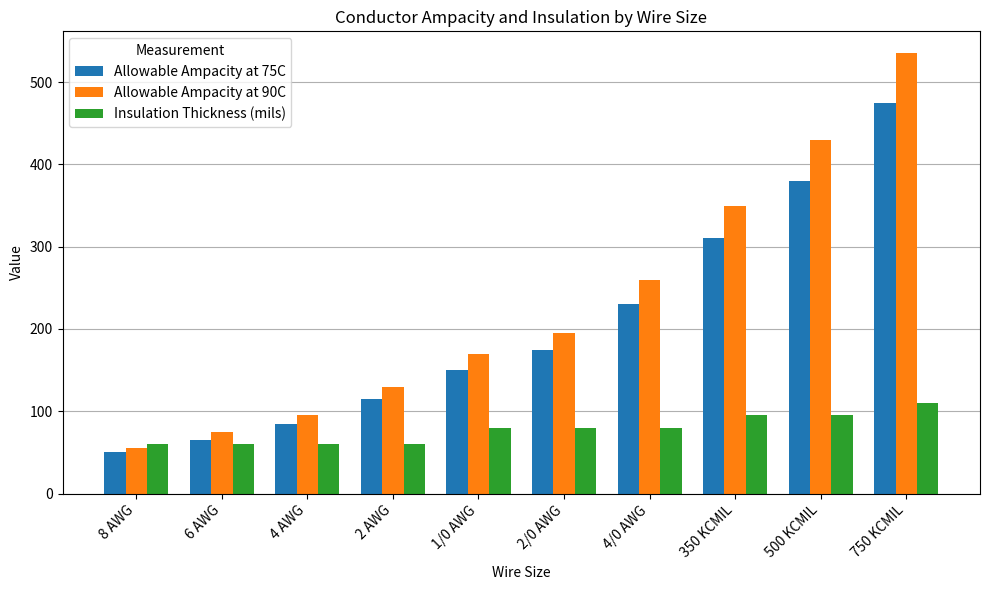

List the labels in order of Allowable Ampacity at 75C value, largest first.

750 KCMIL, 500 KCMIL, 350 KCMIL, 4/0 AWG, 2/0 AWG, 1/0 AWG, 2 AWG, 4 AWG, 6 AWG, 8 AWG